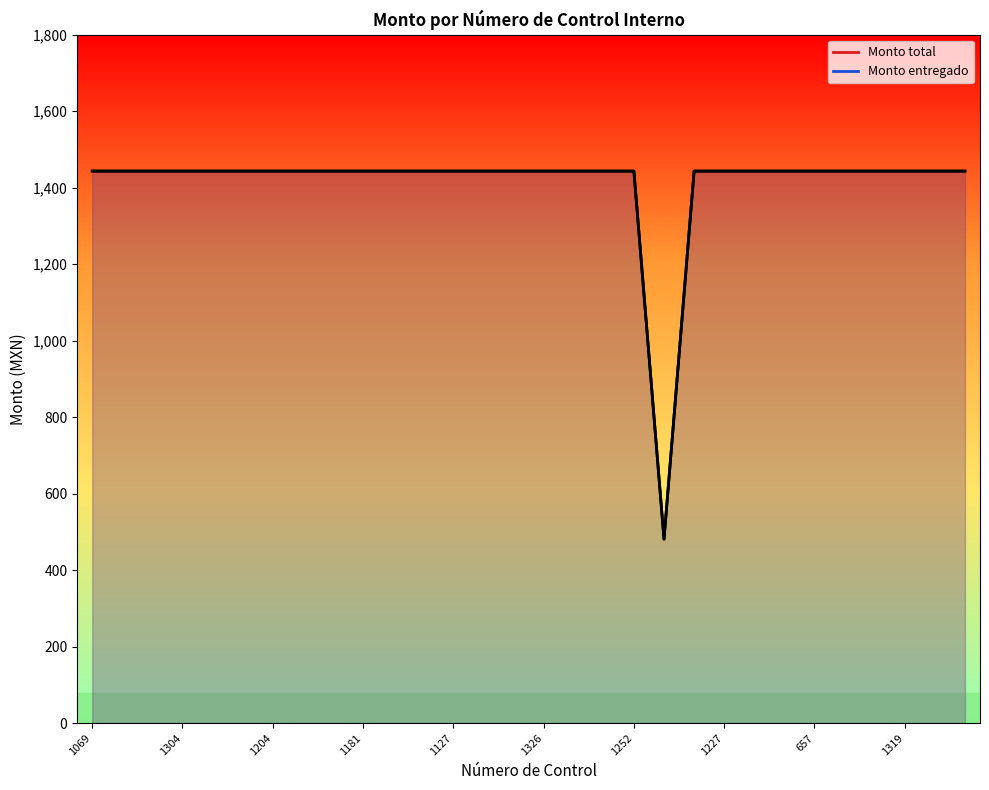

Which category has the lowest value in the Monto entregado series?

987